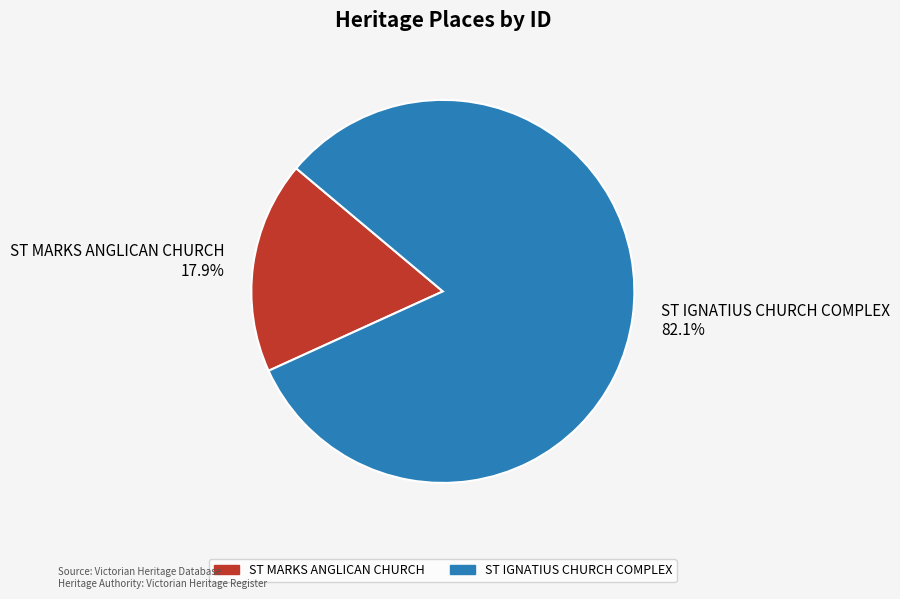

Approximately how many times larger is the value at ST MARKS ANGLICAN CHURCH compared to ST IGNATIUS CHURCH COMPLEX?

0.2